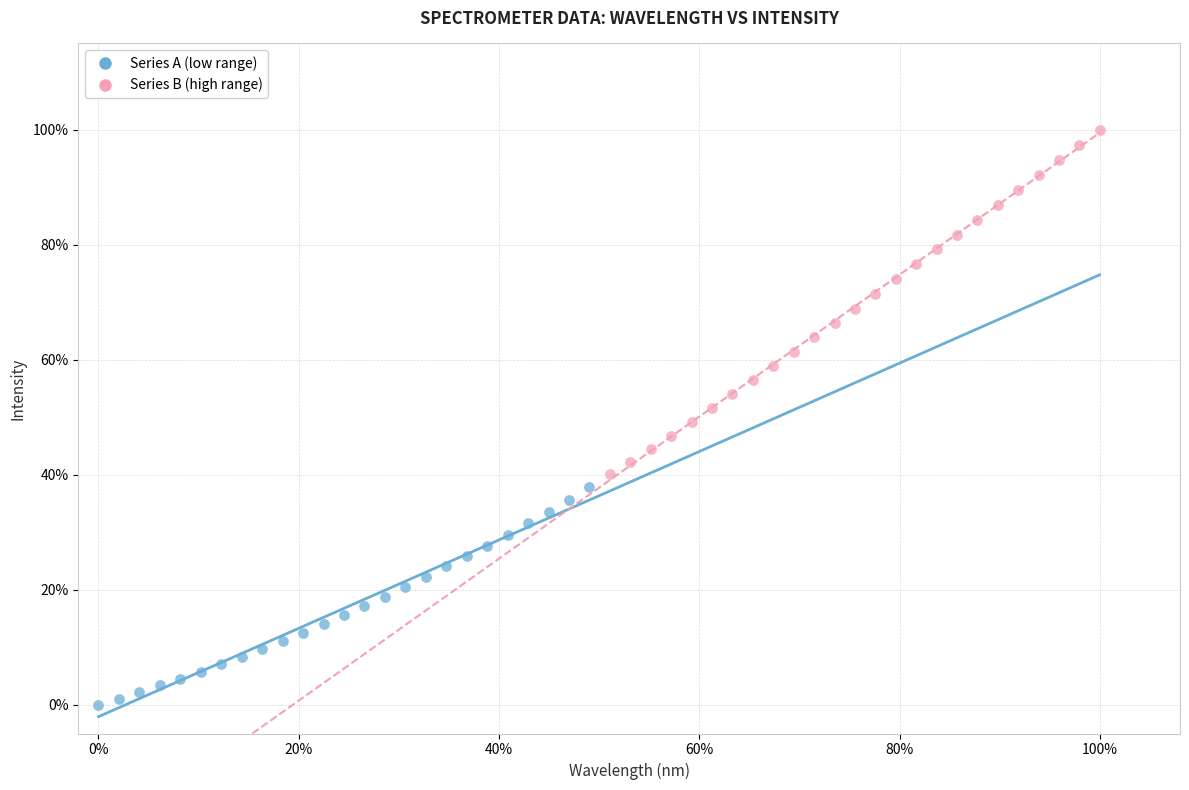

Which series reaches the minimum Y coordinate?

Series A (low range)